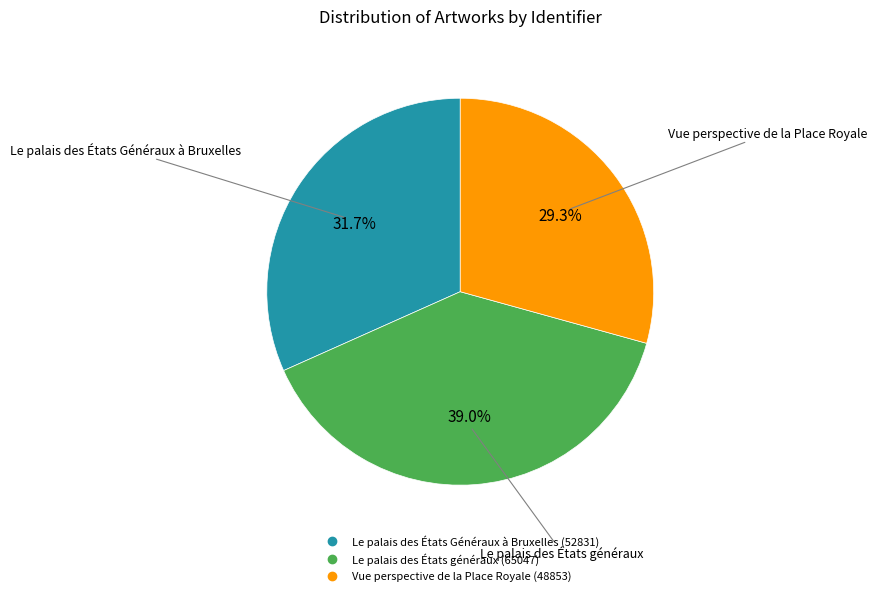

How many segments does this pie chart have?

3